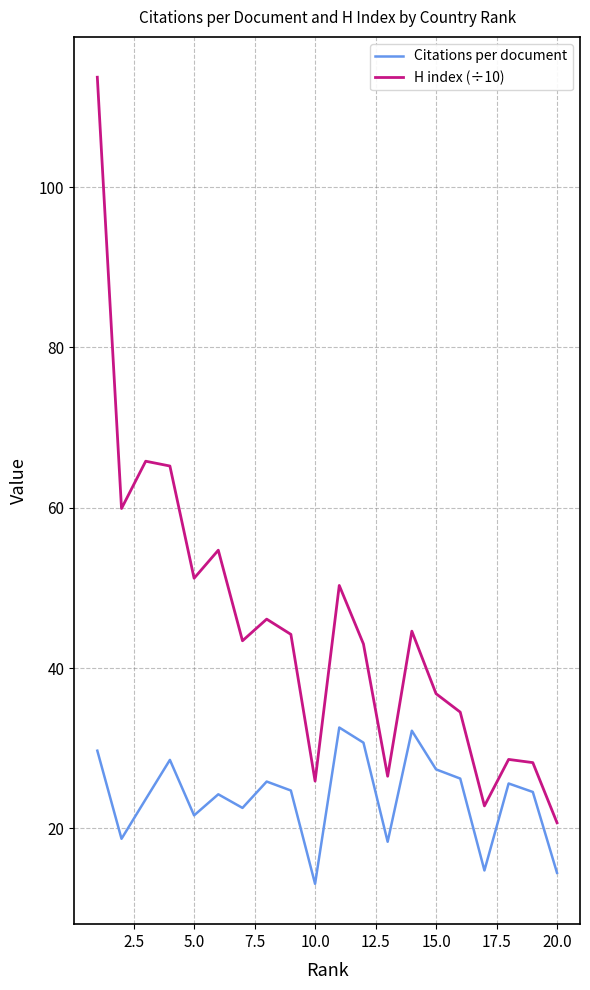

What is the maximum value for H index (÷10)?

113.7